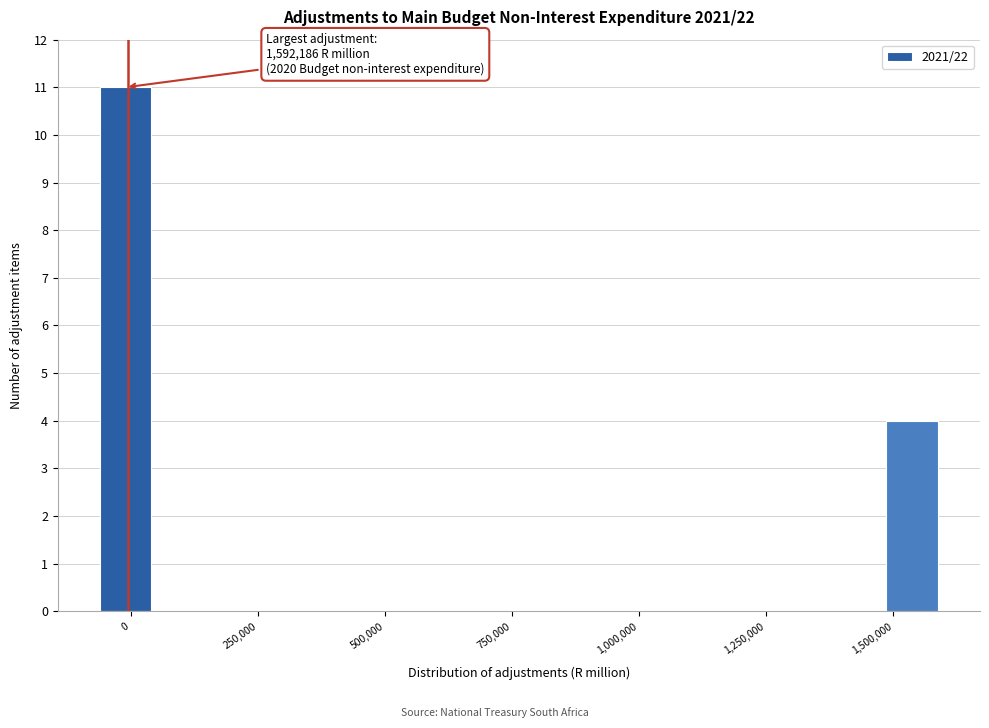

Around what value on the x-axis is the tallest bar? Give the approximate position of its centre, as read against the axis.

0